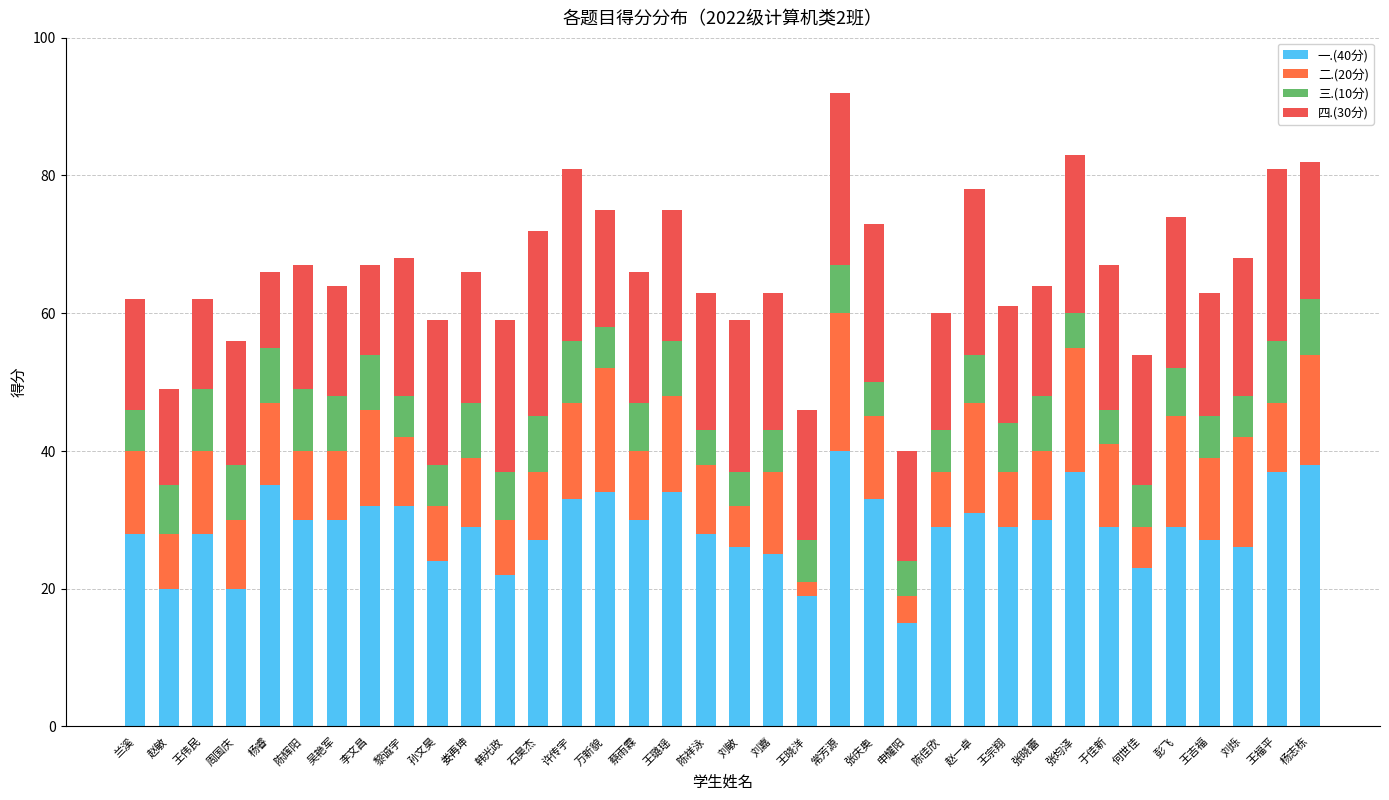

At which label is 一.(40分) closest to 27?

石昊杰